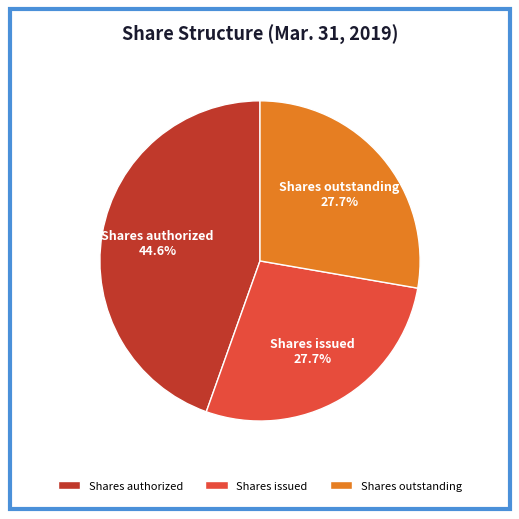

Is there any slice that represents more than half of the pie?

No